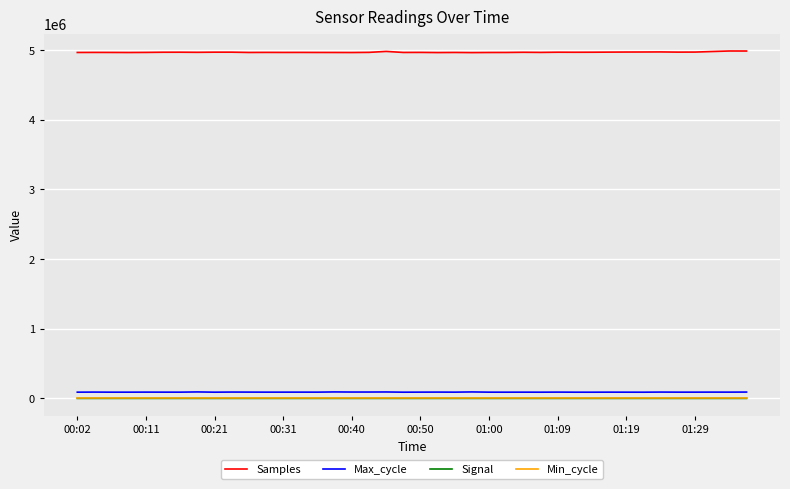

True or false: Signal and Samples intersect in this chart.

False